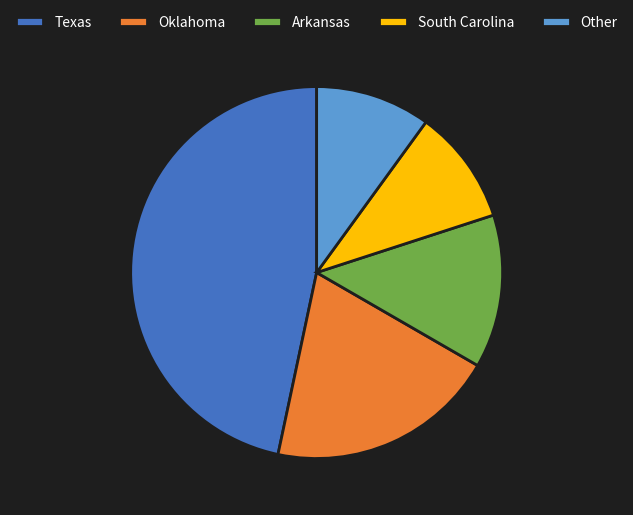

What is the largest slice in the pie chart?

Texas